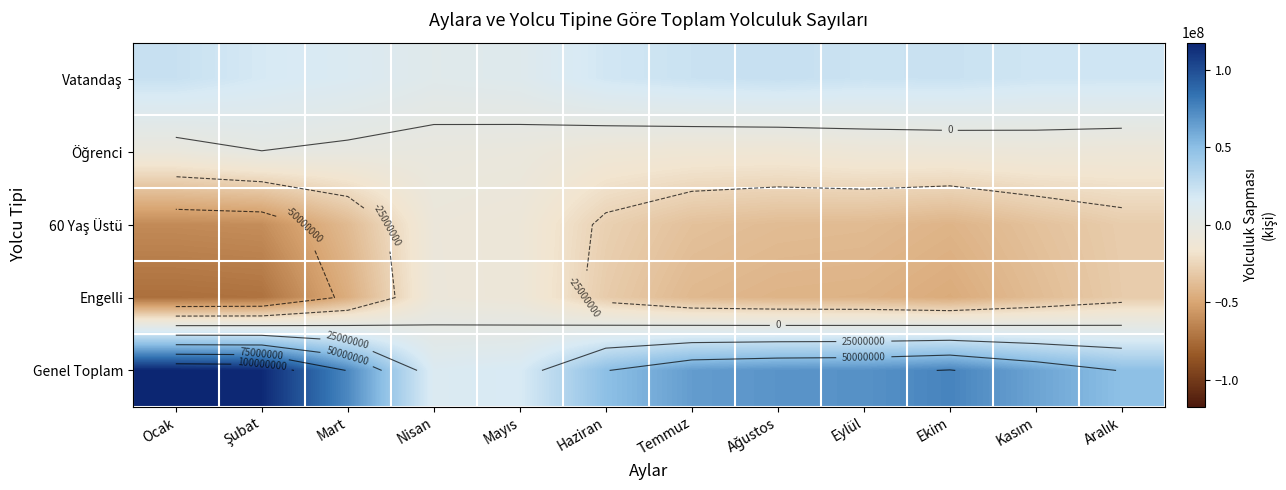

At which label does Öğrenci first exceed -8720603?

Ocak